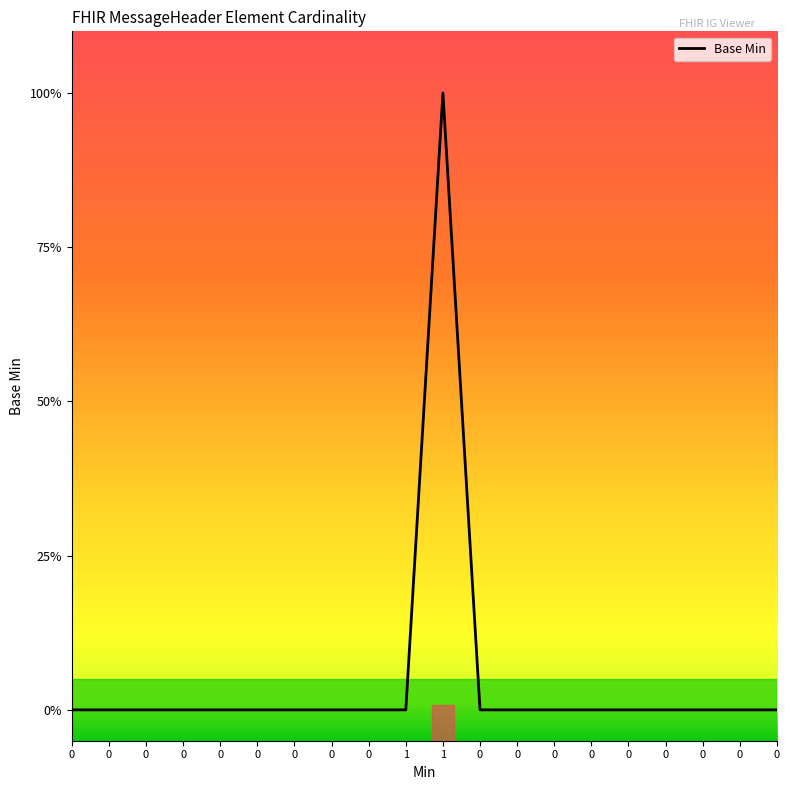

Reading left to right, what are all the values shown in this chart?

0	0	0	0	0	0	0	0	0	0	1	0	0	0	0	0	0	0	0	0